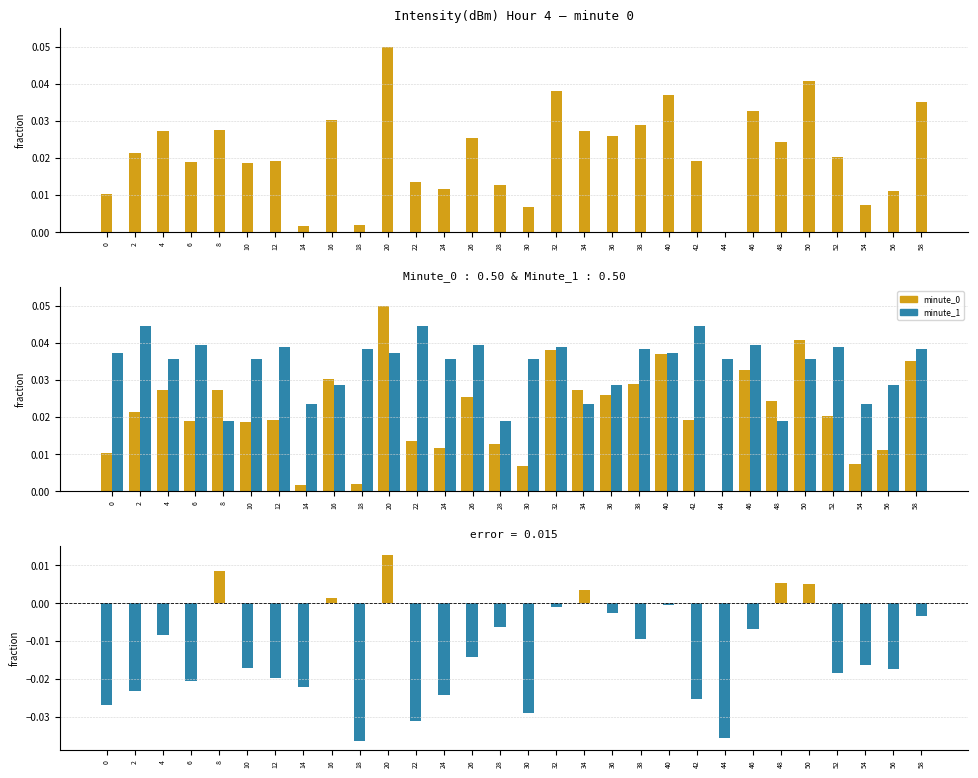

Reading left to right, transcribe all the data shown in this chart.

minute_0: 0=0.0	2=0.0	4=0.0	6=0.0	8=0.0	10=0.0	12=0.0	14=0.0	16=0.0	18=0.0	20=0.1	22=0.0	24=0.0	26=0.0	28=0.0	30=0.0	32=0.0	34=0.0	36=0.0	38=0.0	40=0.0	42=0.0	44=0.0	46=0.0	48=0.0	50=0.0	52=0.0	54=0.0	56=0.0	58=0.0
minute_1: 0=0.0	2=0.0	4=0.0	6=0.0	8=0.0	10=0.0	12=0.0	14=0.0	16=0.0	18=0.0	20=0.0	22=0.0	24=0.0	26=0.0	28=0.0	30=0.0	32=0.0	34=0.0	36=0.0	38=0.0	40=0.0	42=0.0	44=0.0	46=0.0	48=0.0	50=0.0	52=0.0	54=0.0	56=0.0	58=0.0
difference: 0=-0.0	2=-0.0	4=-0.0	6=-0.0	8=0.0	10=-0.0	12=-0.0	14=-0.0	16=0.0	18=-0.0	20=0.0	22=-0.0	24=-0.0	26=-0.0	28=-0.0	30=-0.0	32=-0.0	34=0.0	36=-0.0	38=-0.0	40=-0.0	42=-0.0	44=-0.0	46=-0.0	48=0.0	50=0.0	52=-0.0	54=-0.0	56=-0.0	58=-0.0